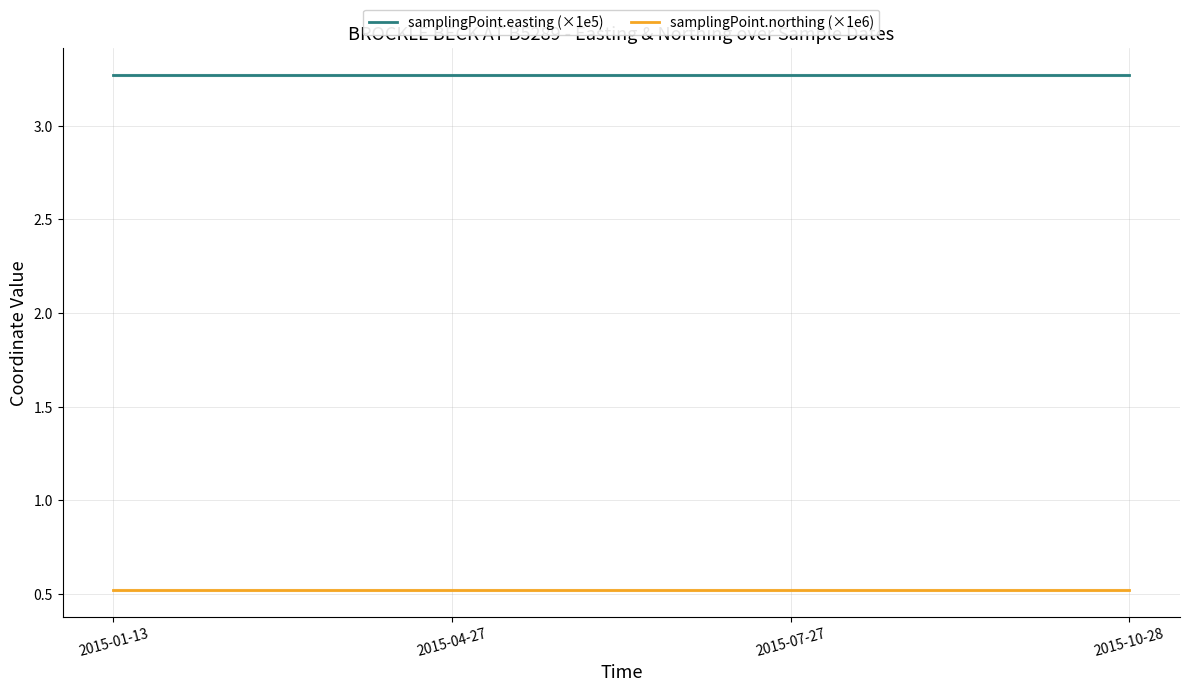

True or false: samplingPoint.easting (×1e5) and samplingPoint.northing (×1e6) intersect in this chart.

False